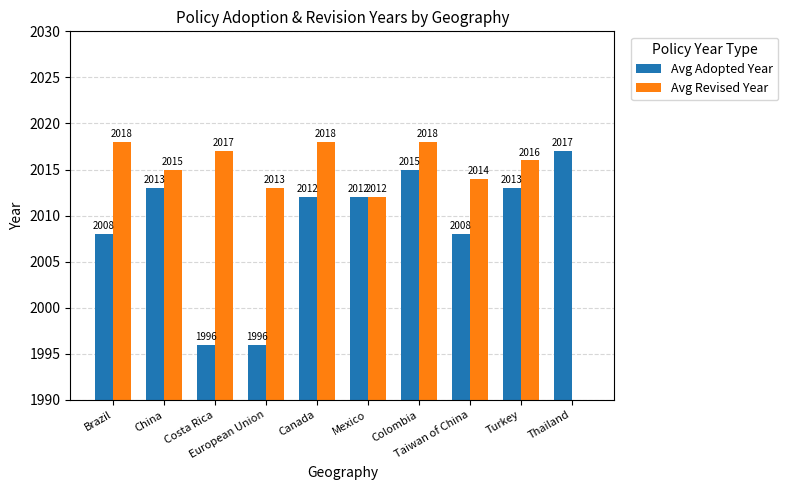

What is the label of the 2nd bar from the left?

China